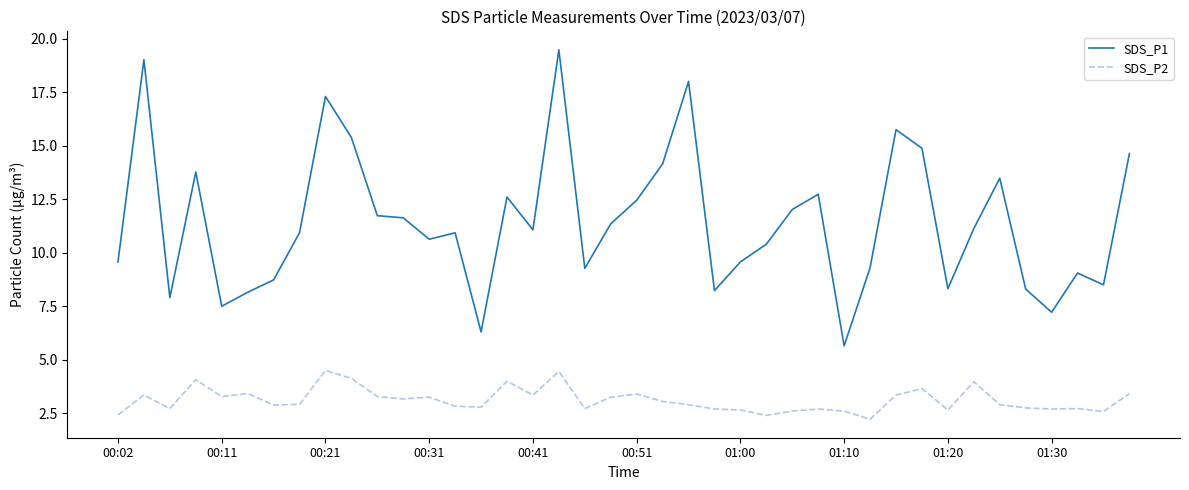

True or false: SDS_P1 and SDS_P2 cross at least once.

False